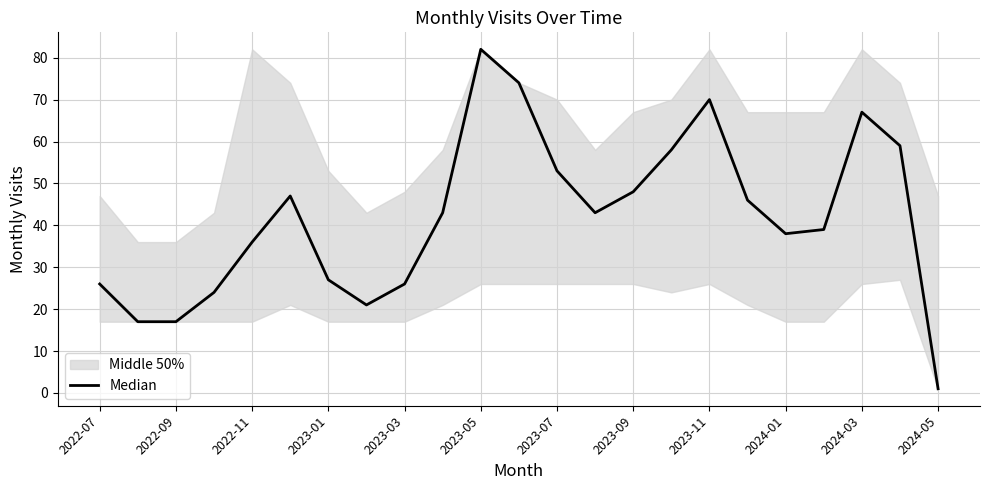

What is the value of the 7th point from the left?

27